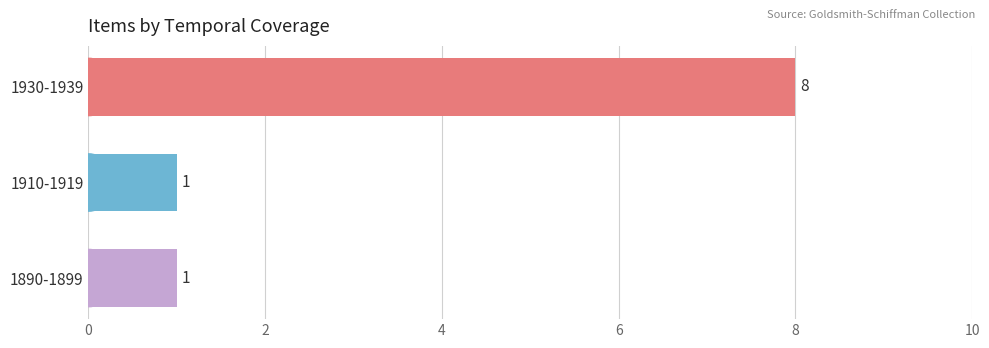

What position from the bottom is 1910-1919?

2